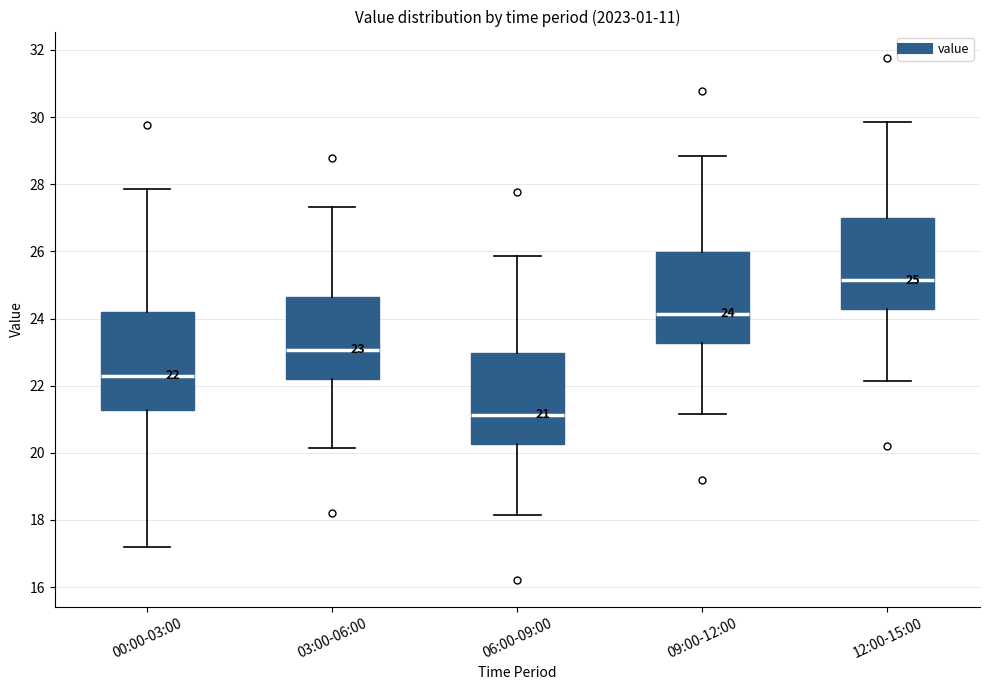

Which box is the tallest, from its lower edge to its upper edge?

00:00-03:00